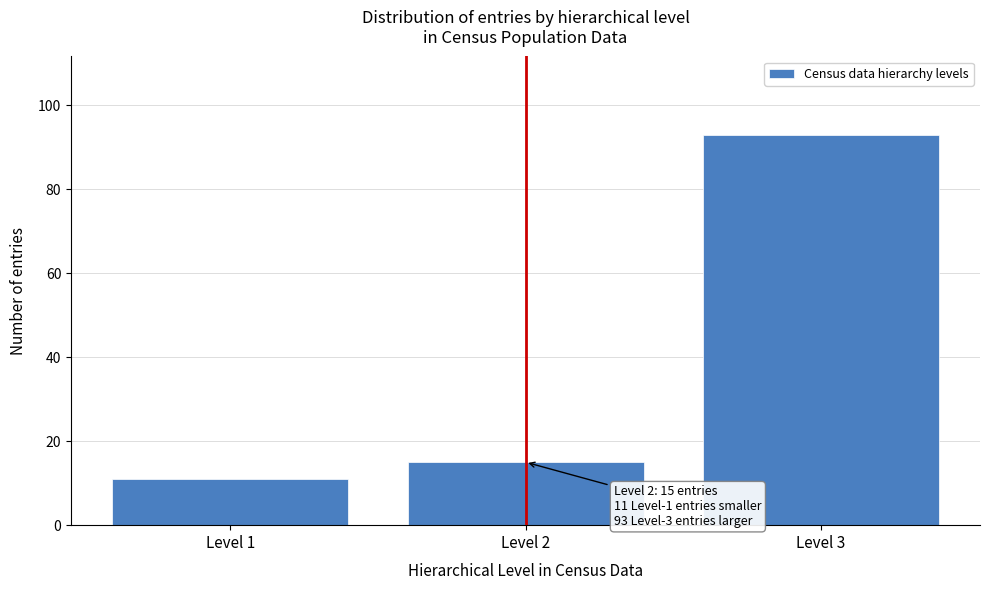

Reading left to right, list all the values displayed in this chart.

Level 1=11	Level 2=15	Level 3=93